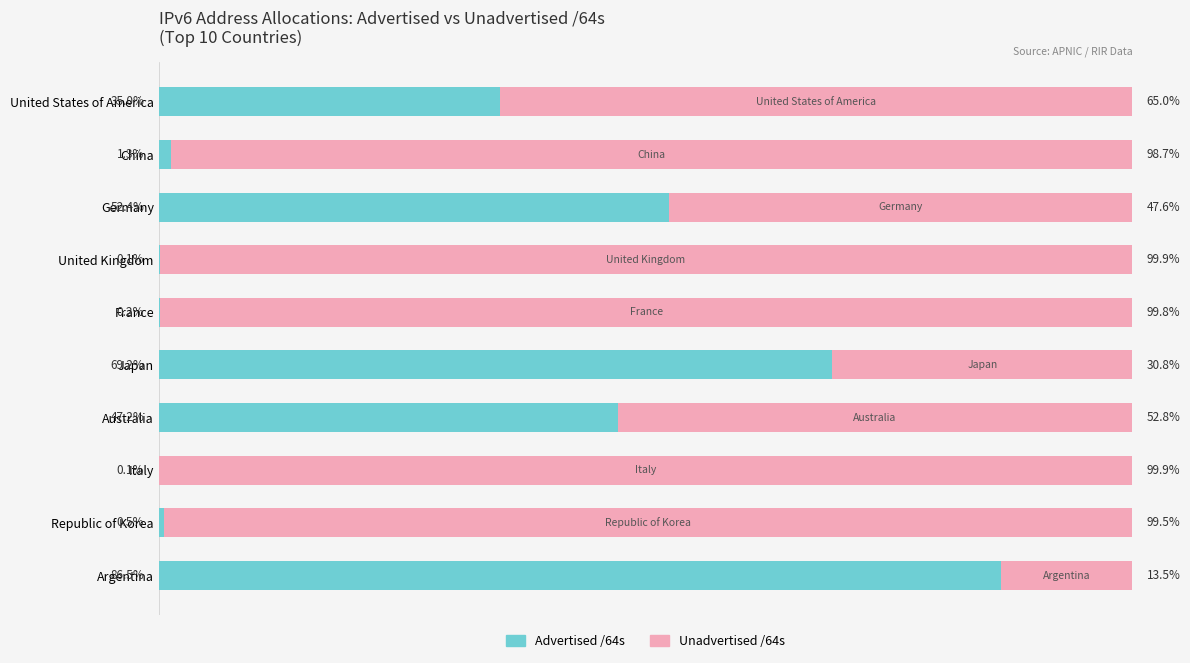

At which label is Advertised /64s closest to 43?

Australia